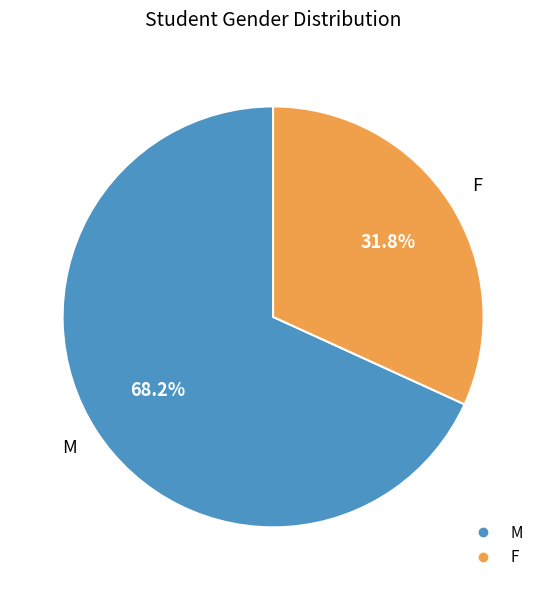

Approximately how many times larger is the value at F compared to M?

0.5